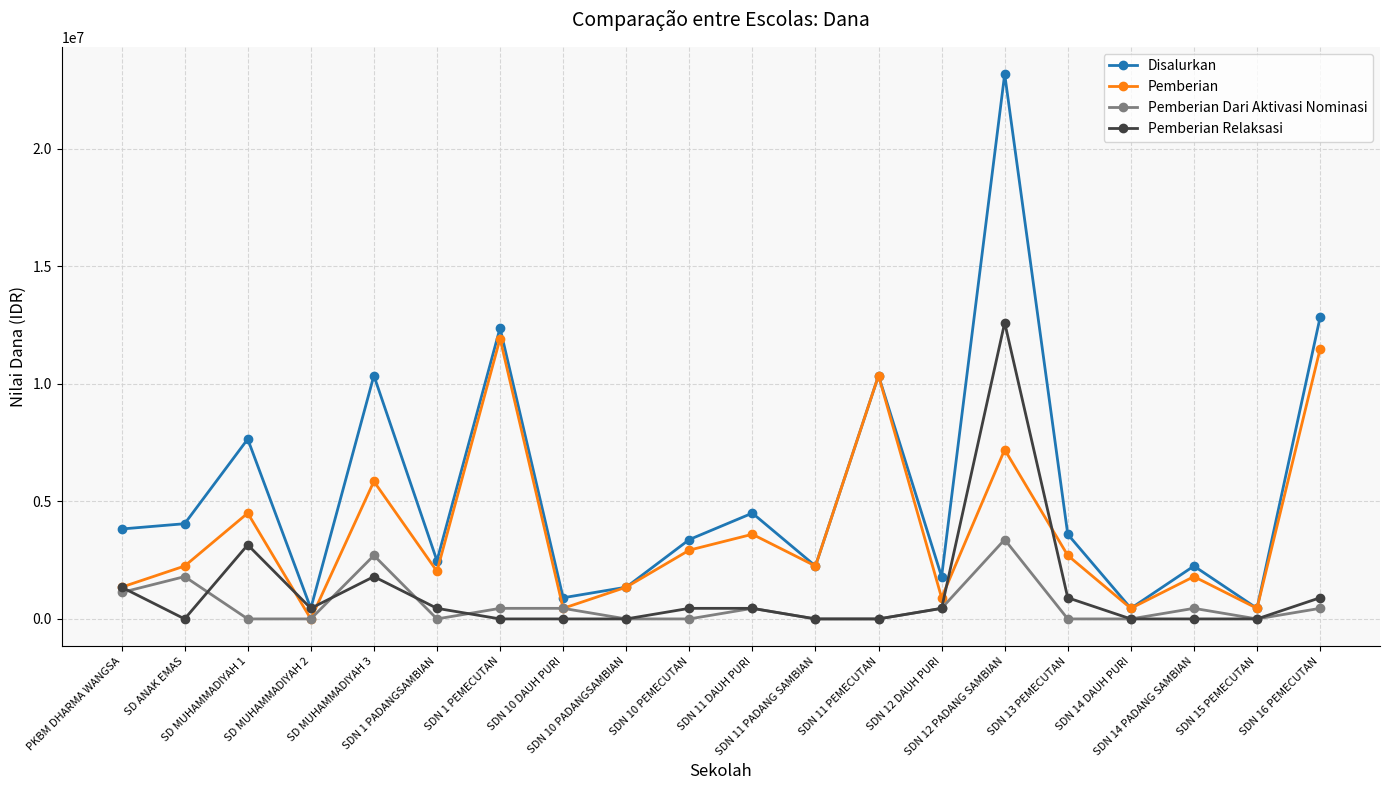

What is the total value across all series at SDN 14 PADANG SAMBIAN?

4500000